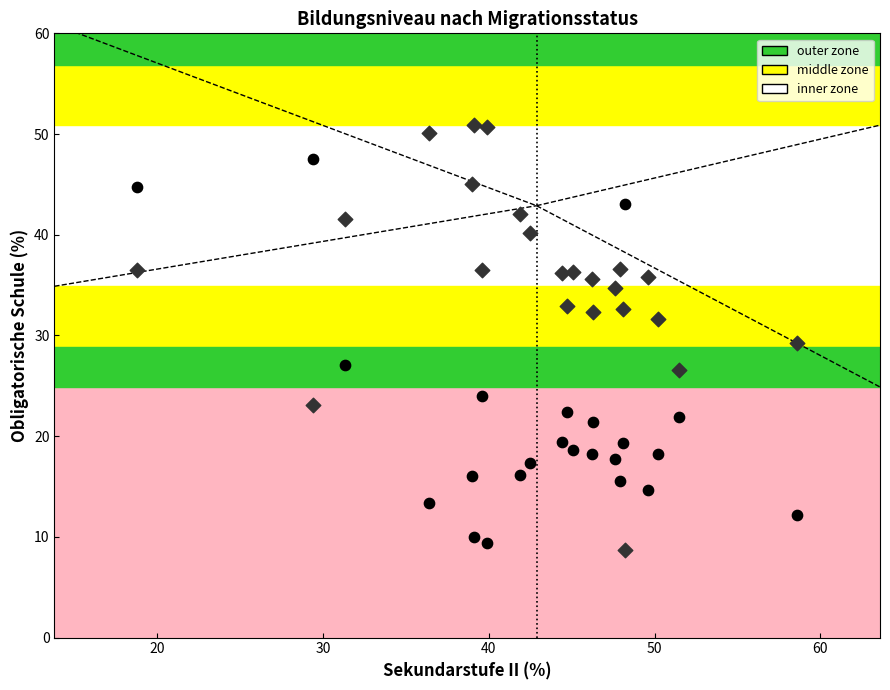

Across all data points, what is the range of Y values (max minus min)?

42.2